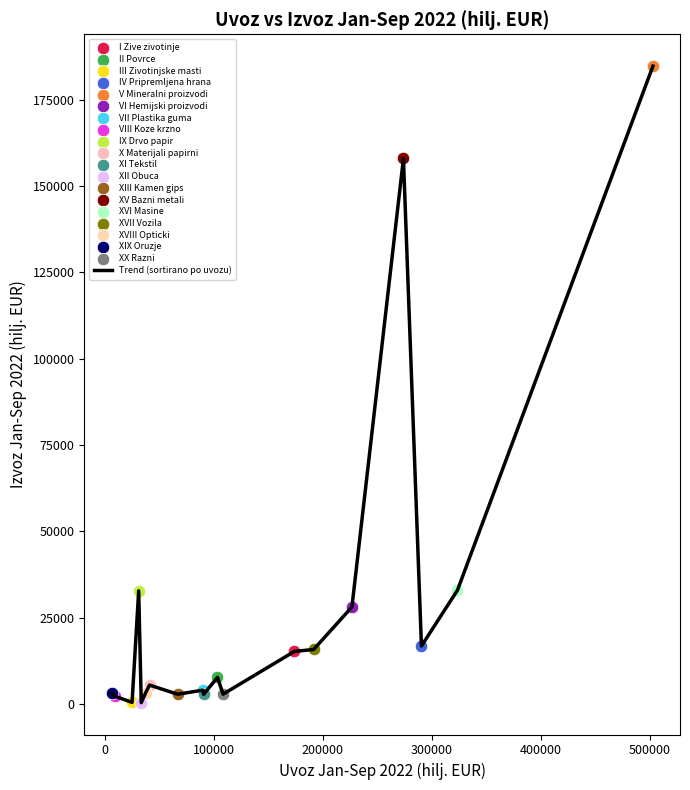

What is the maximum value shown in the chart?

184745.3